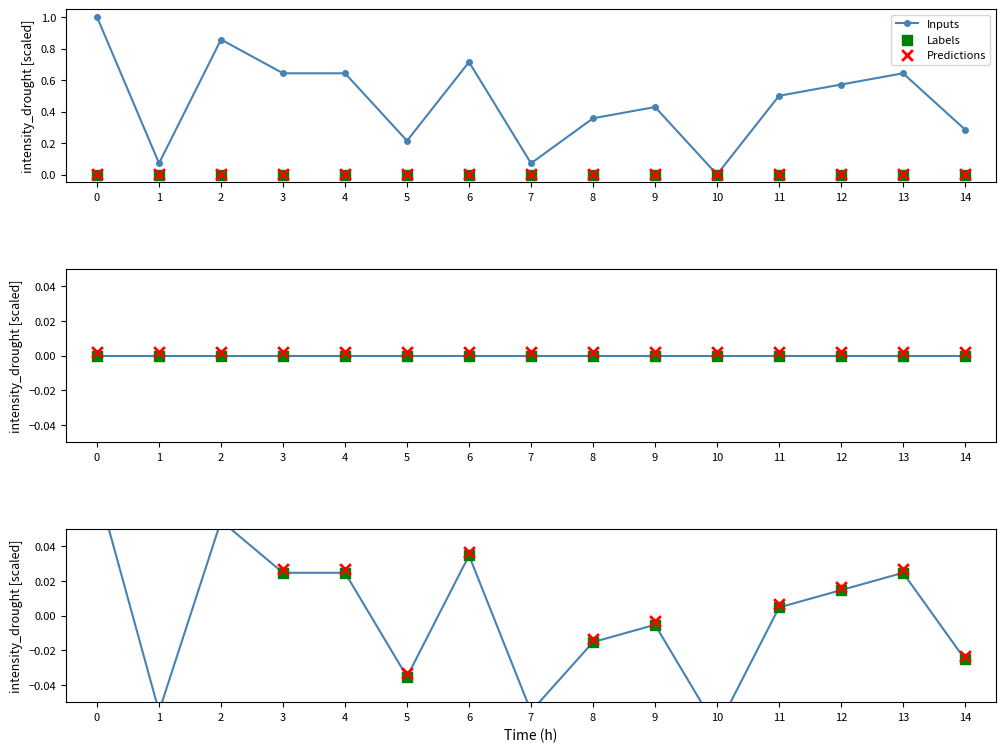

What is the total value across all series at 14?

-0.1